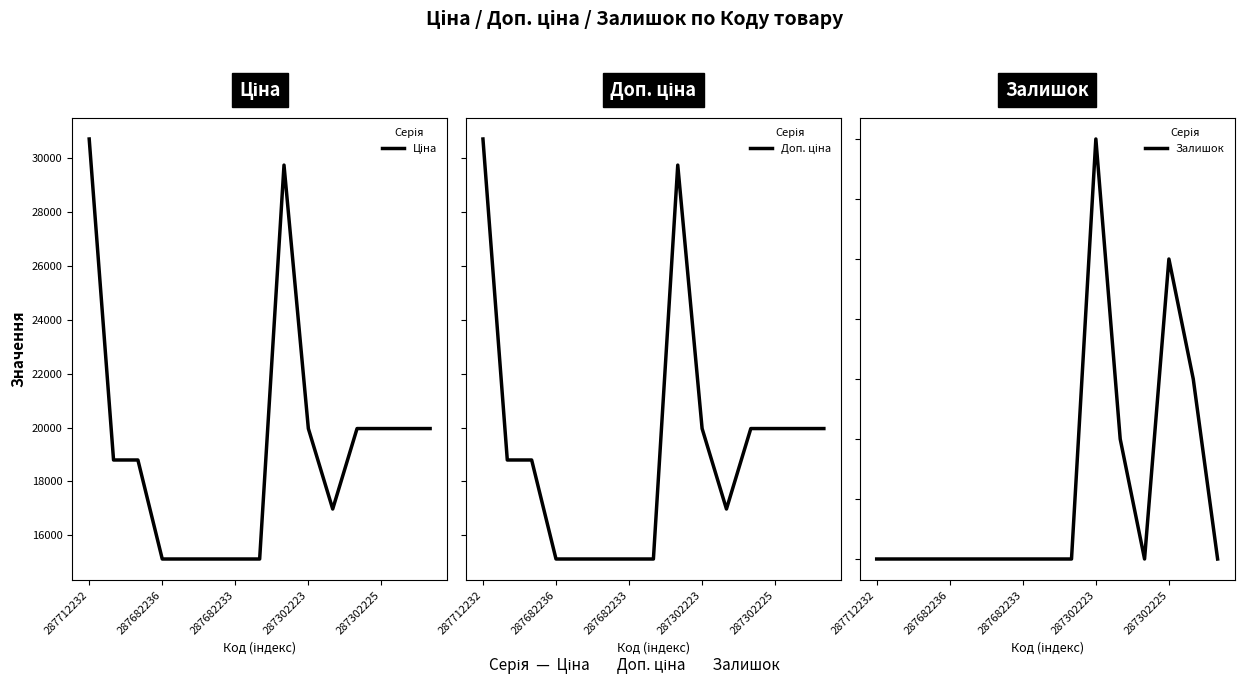

True or false: Залишок and Ціна intersect in this chart.

False